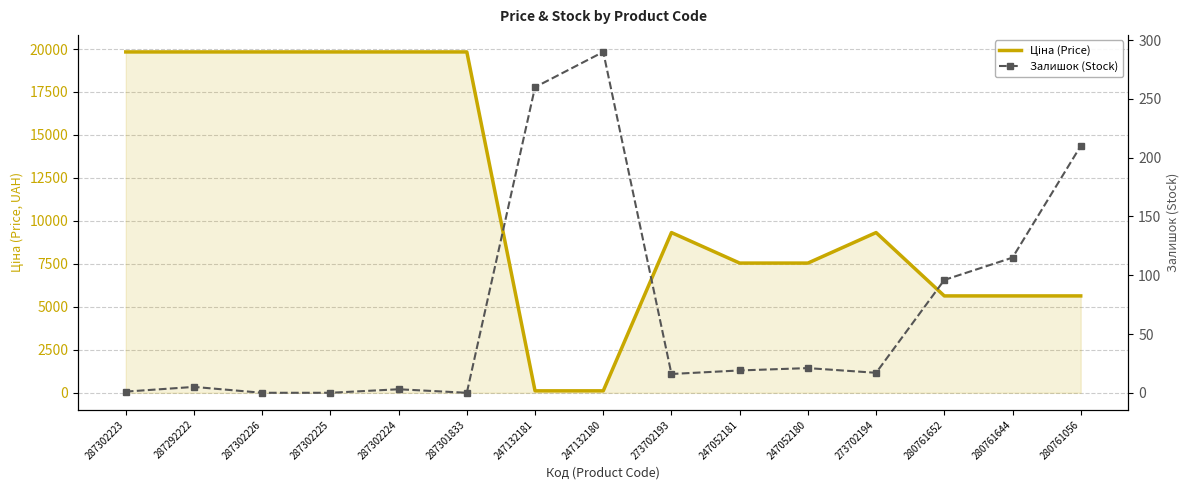

True or false: Залишок (Stock) has a value of 5.3 at 287302224.

False